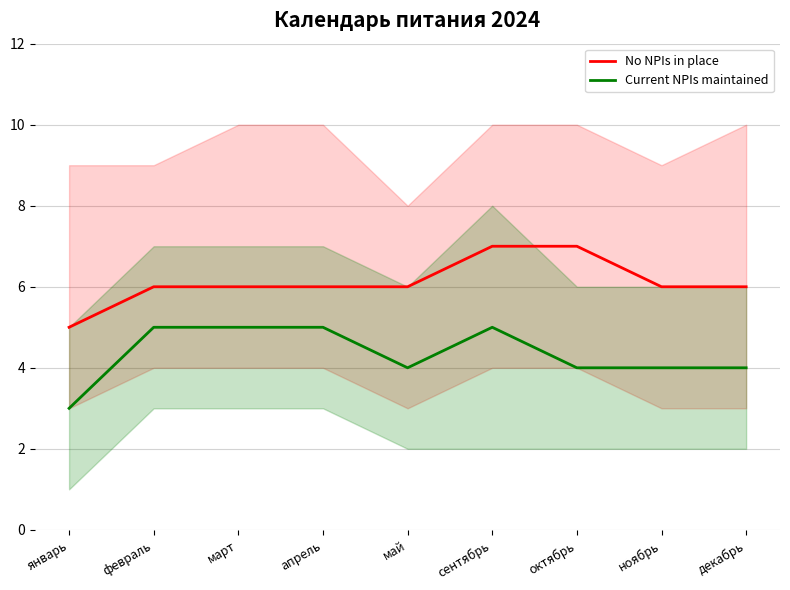

How many interior local peaks does the Current NPIs maintained series have?

1